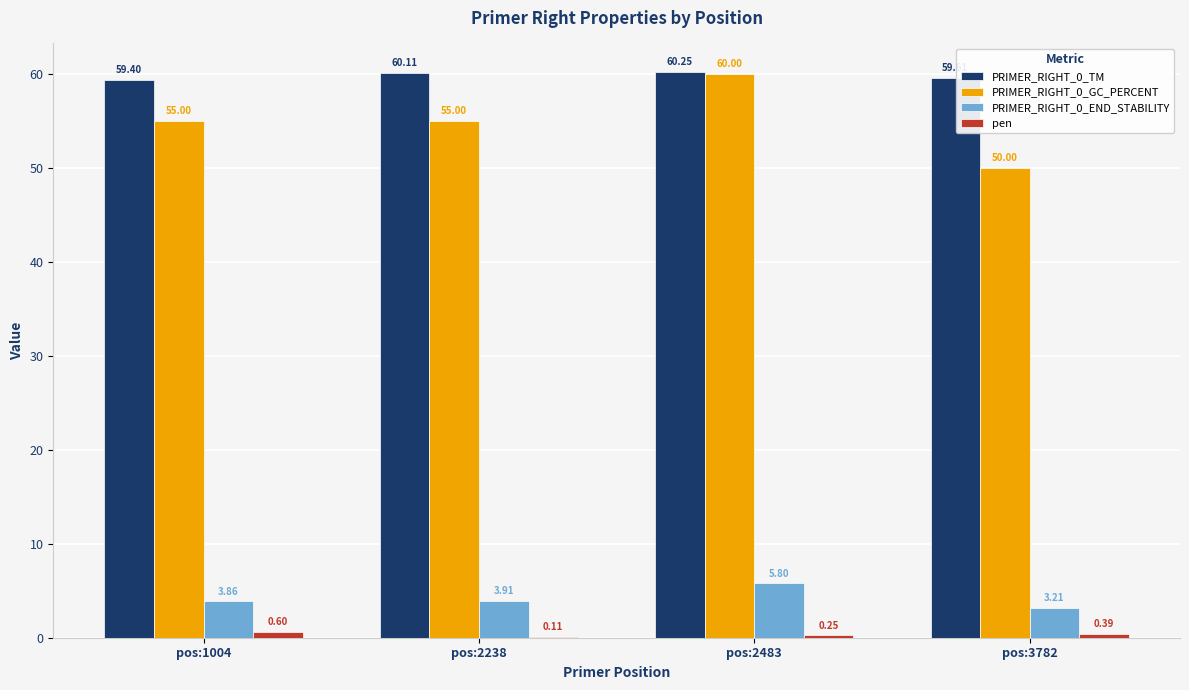

What is the sum of all PRIMER_RIGHT_0_END_STABILITY values?

16.8